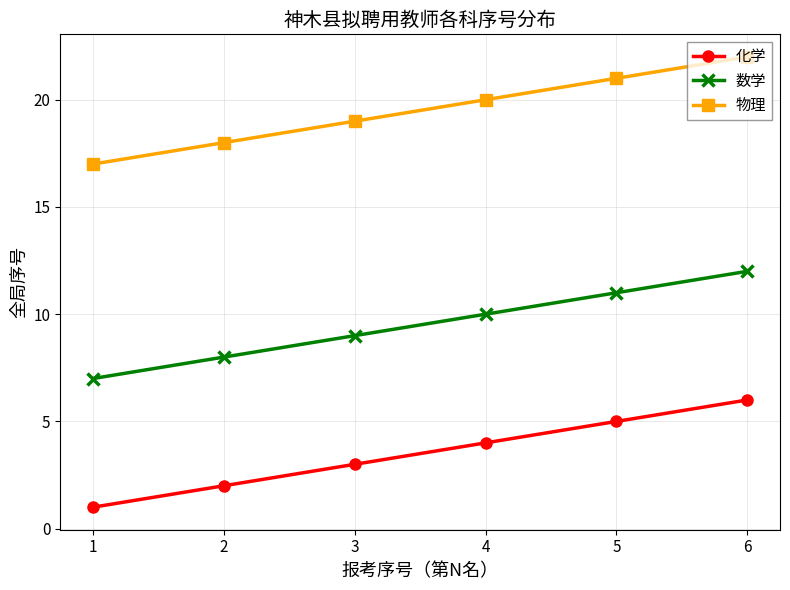

True or false: 物理 has more than 0 interior local peaks.

False